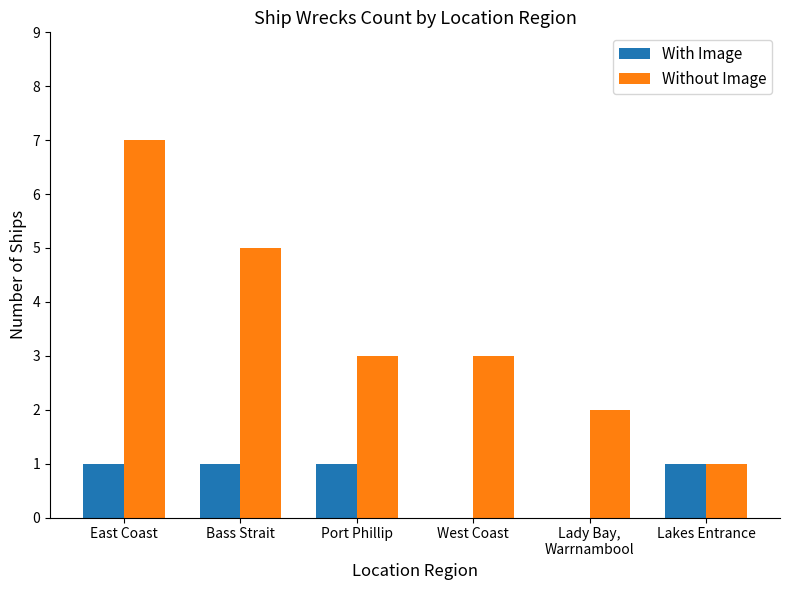

What is the greatest value displayed?

7